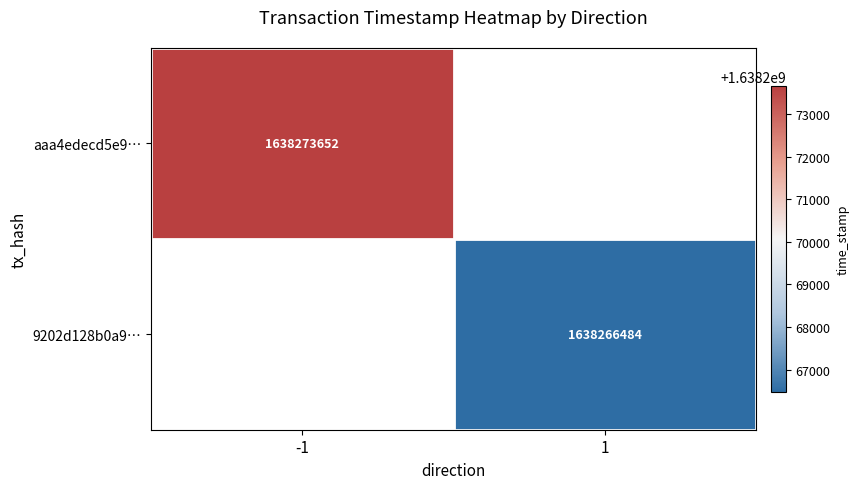

True or false: 9202d128b0a9… has a value of 827311287 at 1.

False